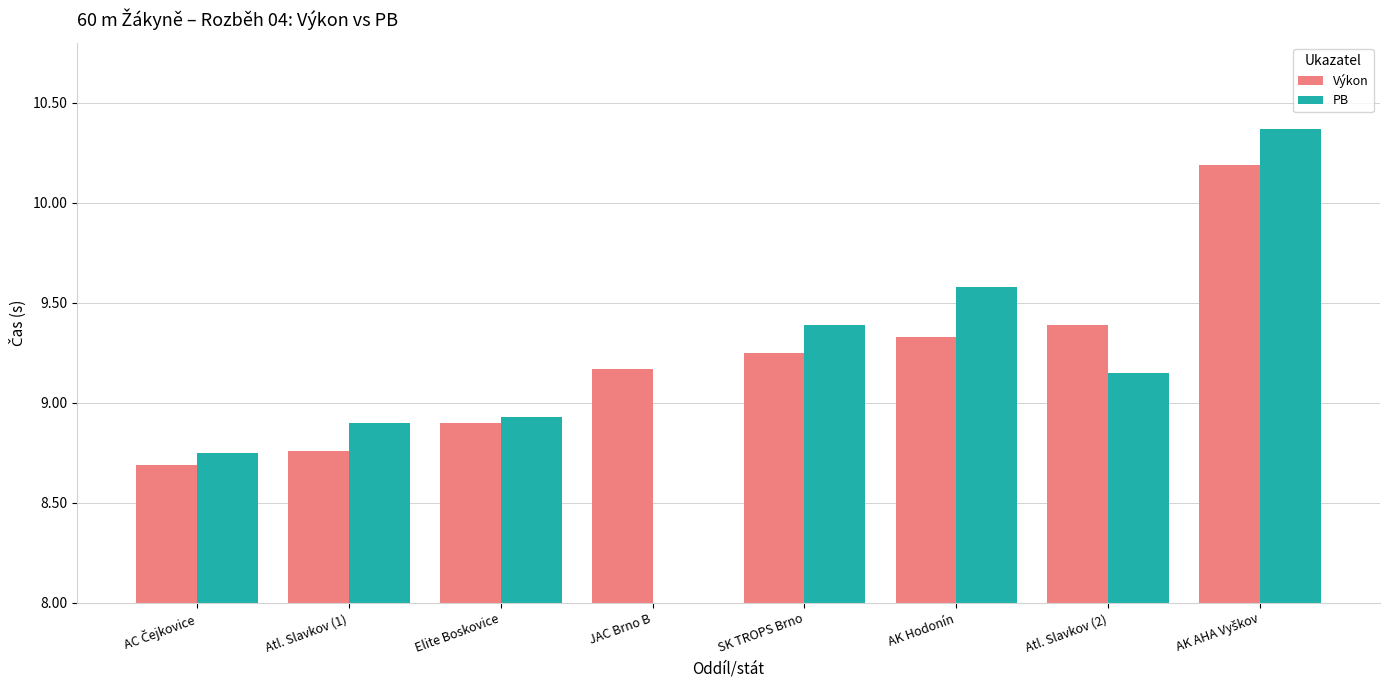

Does the chart contain any negative values?

No